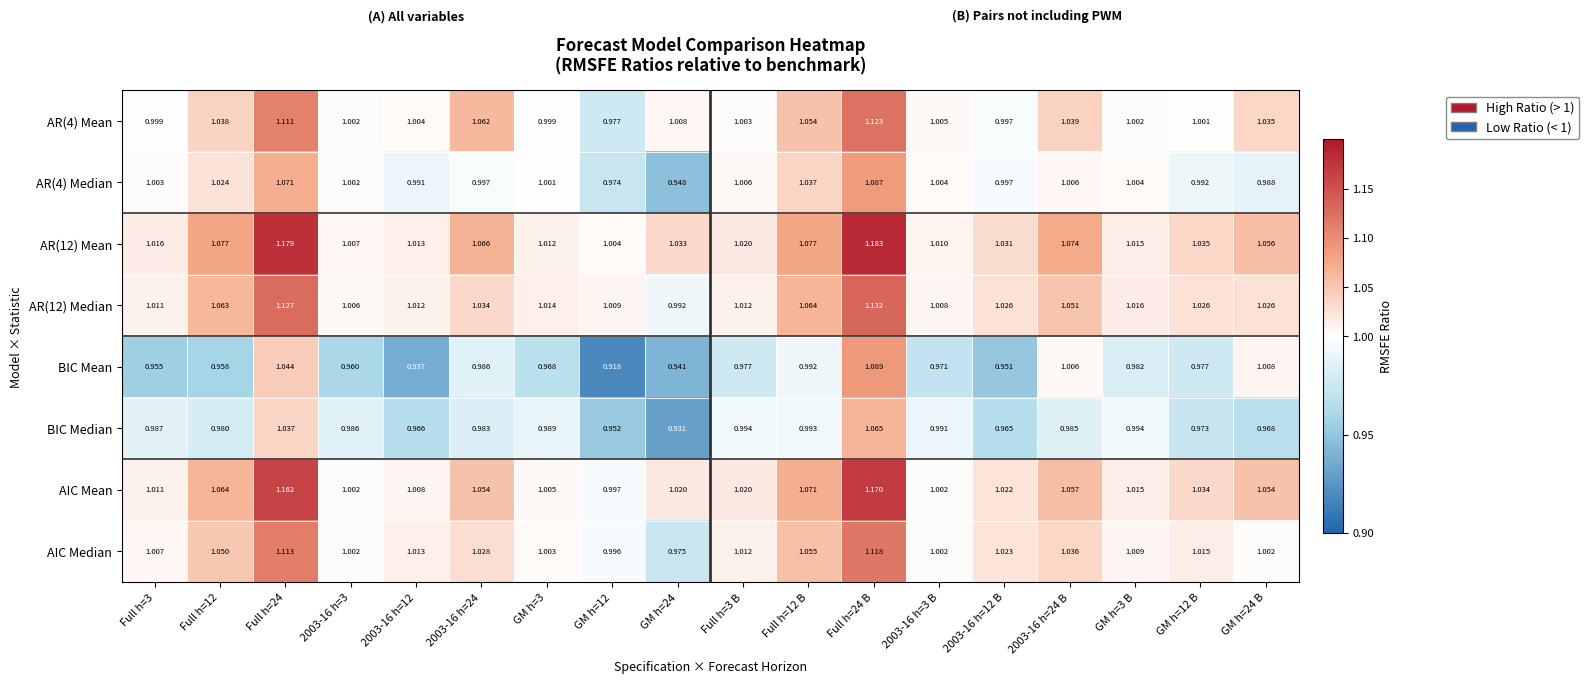

Is the value of BIC Median at 2003-16 h=3 greater than the value of AIC Mean at GM h=12?

No